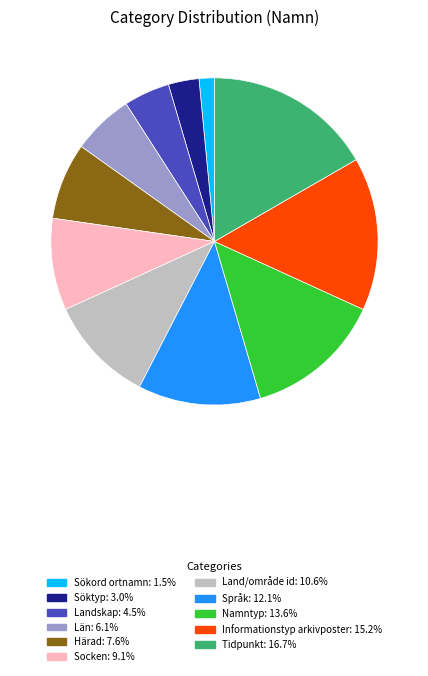

Do Namntyp: 13.6% and Tidpunkt: 16.7% together represent more than half of the pie?

No